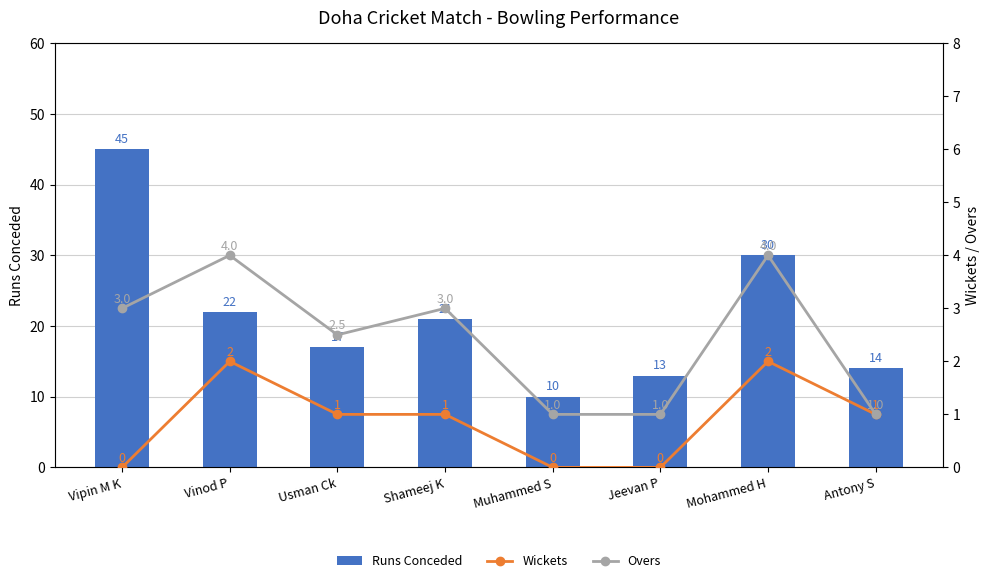

What is the label of the 1st bar from the right?

Antony S